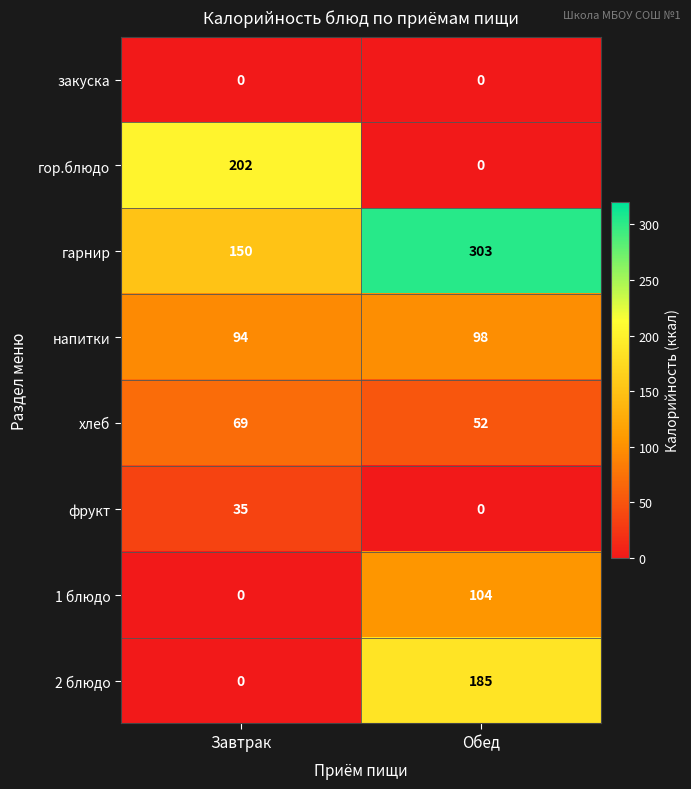

Between Завтрак and Обед, which series saw the biggest shift?

гор.блюдо